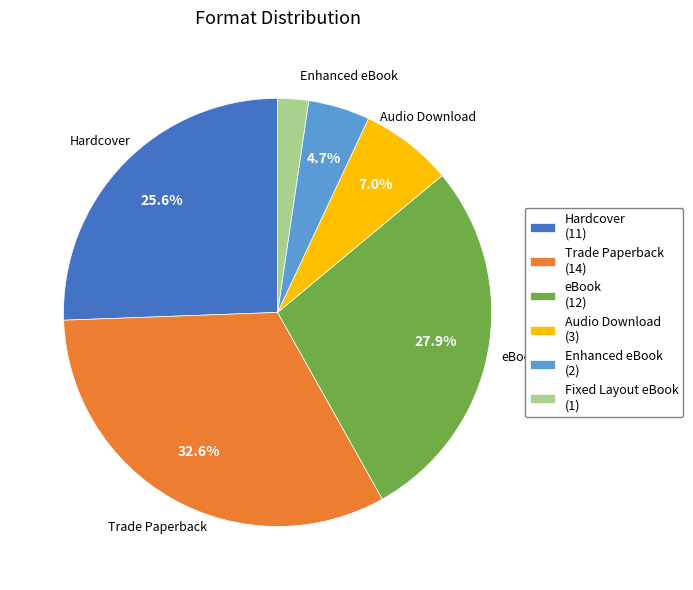

Does any single category account for the majority?

No